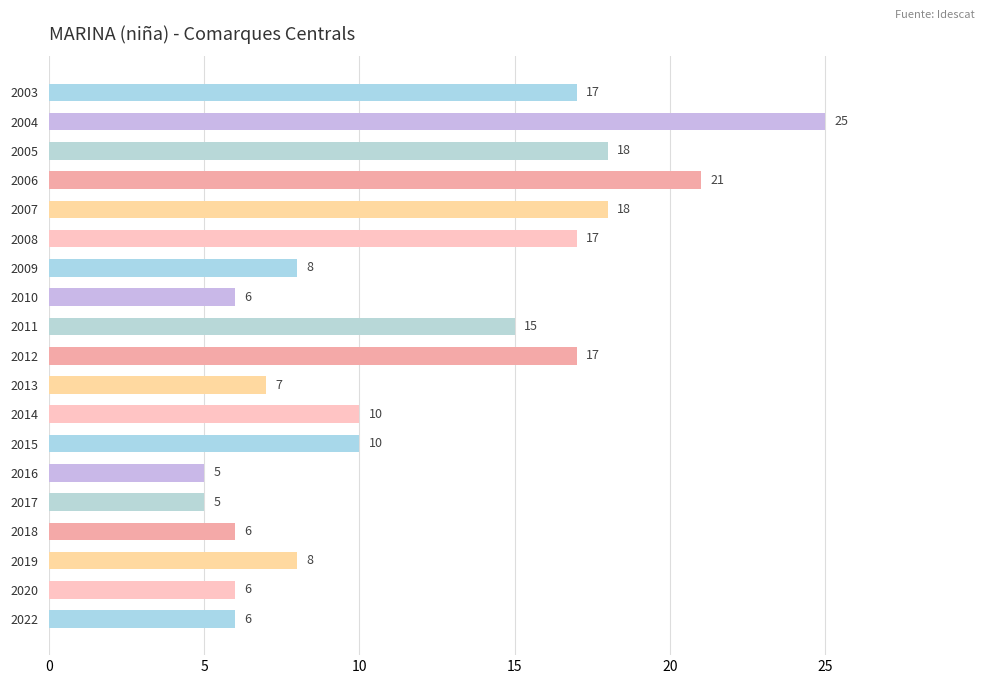

How many bars are there in total?

19